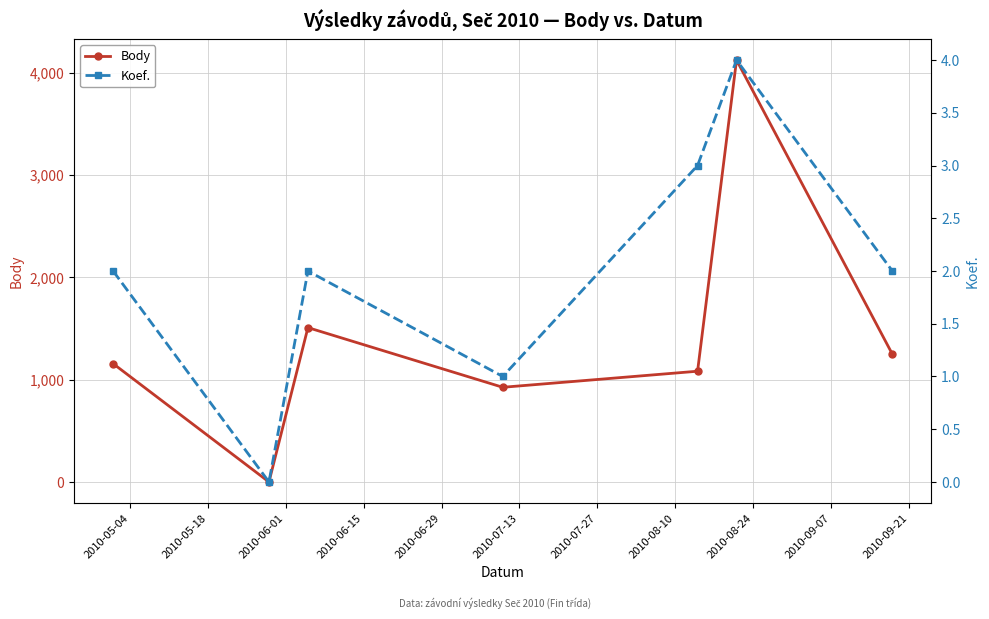

Count the Koef. values in the range 1 to 3.

5